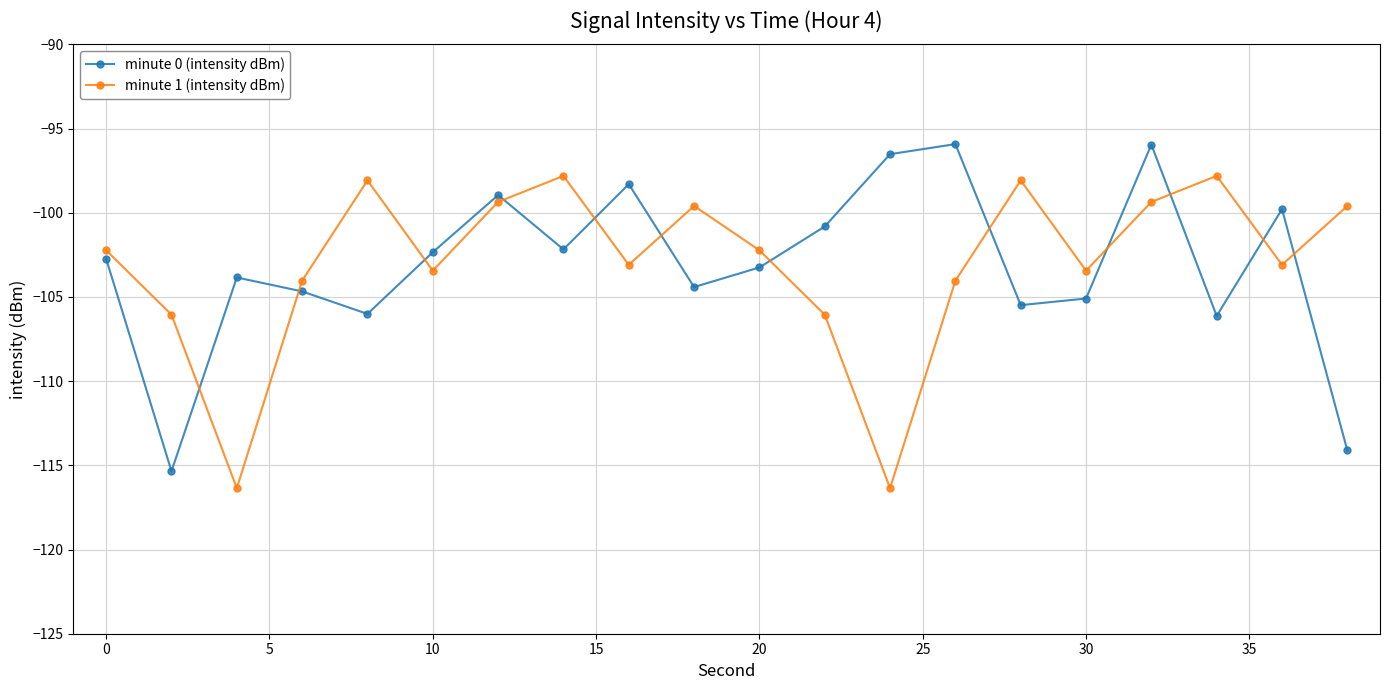

How many interior local peaks does the minute 0 (intensity dBm) series have?

6